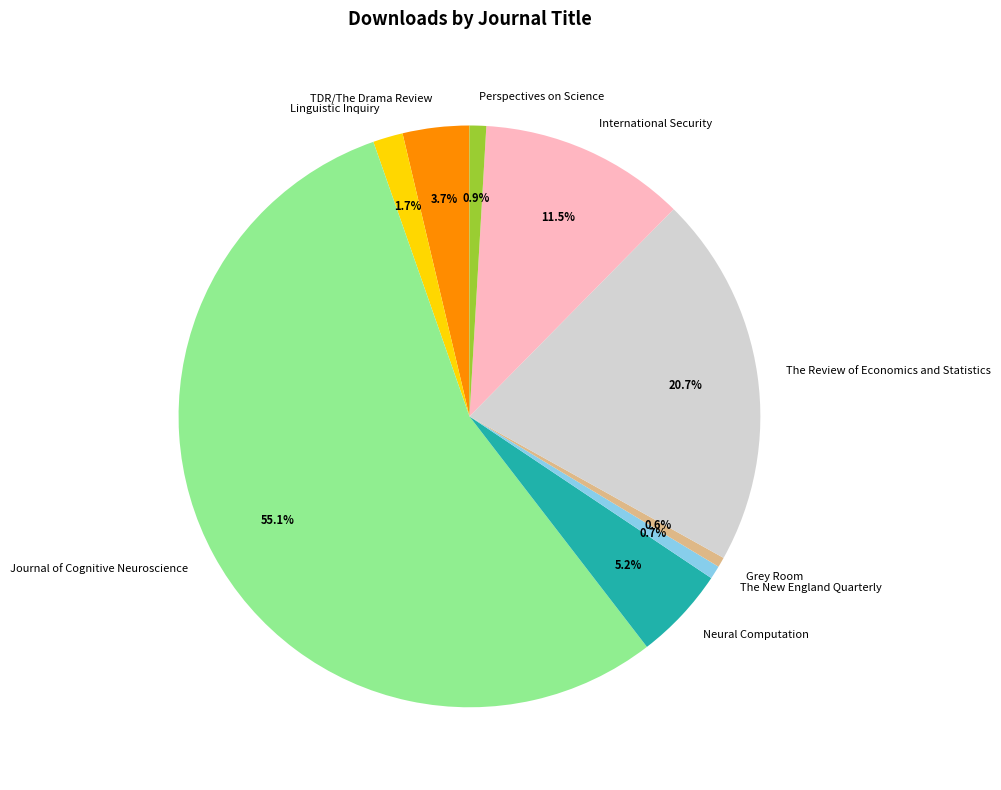

To the nearest percent, what percentage of the pie is The Review of Economics and Statistics?

21%